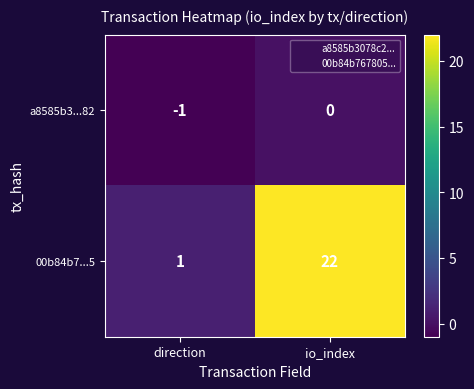

What is the spread (max minus min) of values at io_index?

22